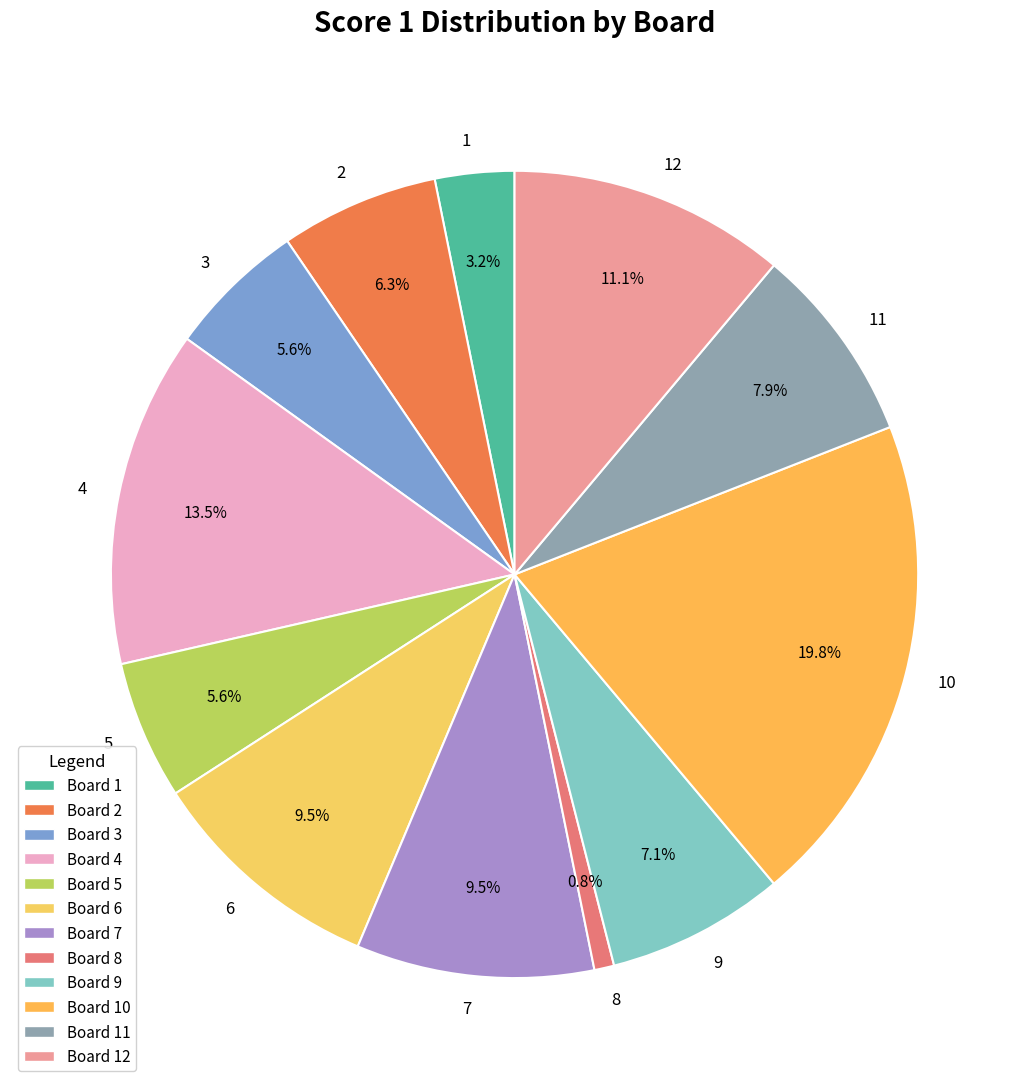

To the nearest percent, what portion does 2 represent?

6%